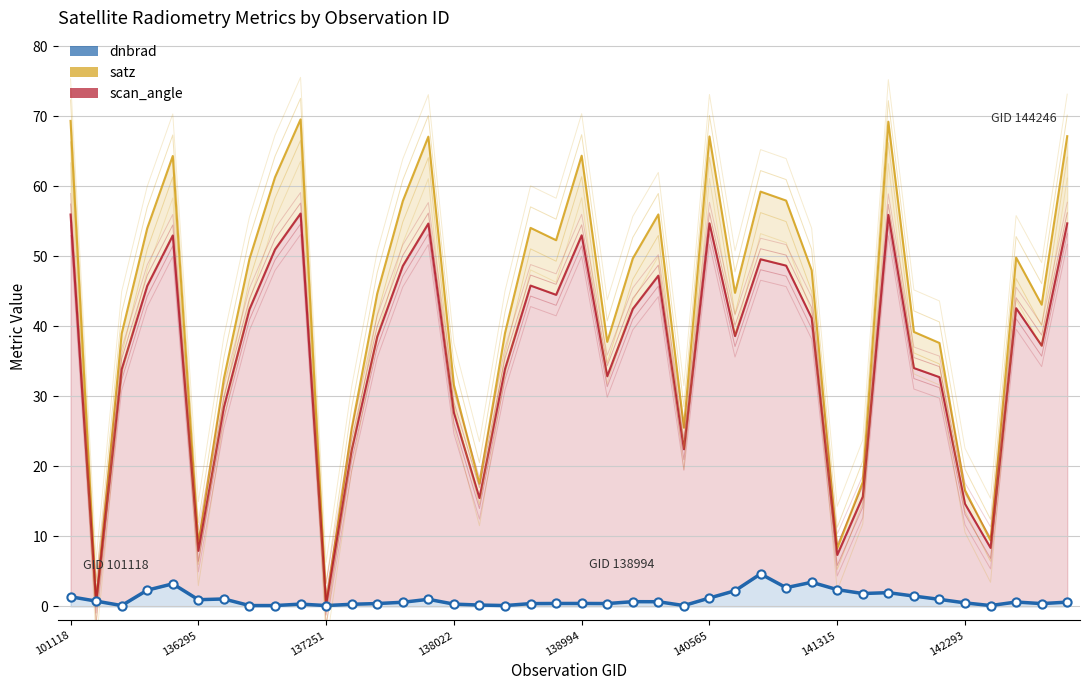

Which series has the largest total across all categories?

satz